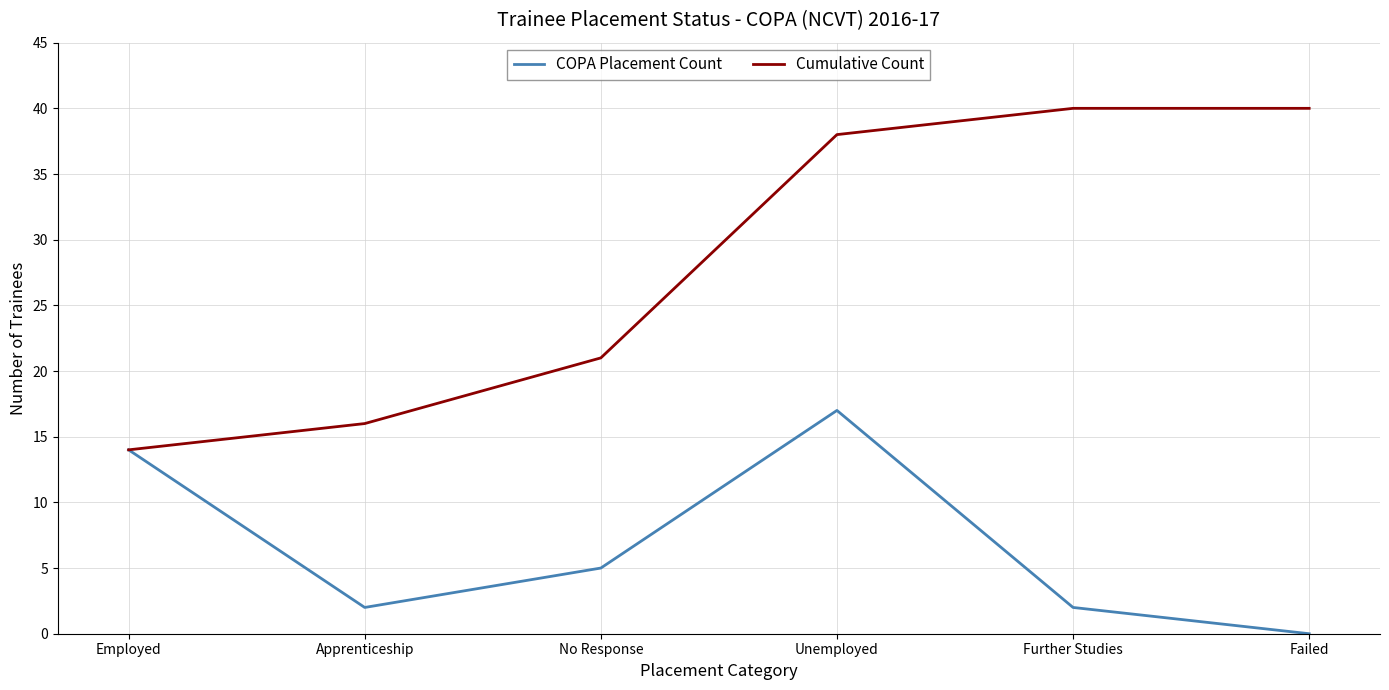

What is the maximum value for COPA Placement Count?

17